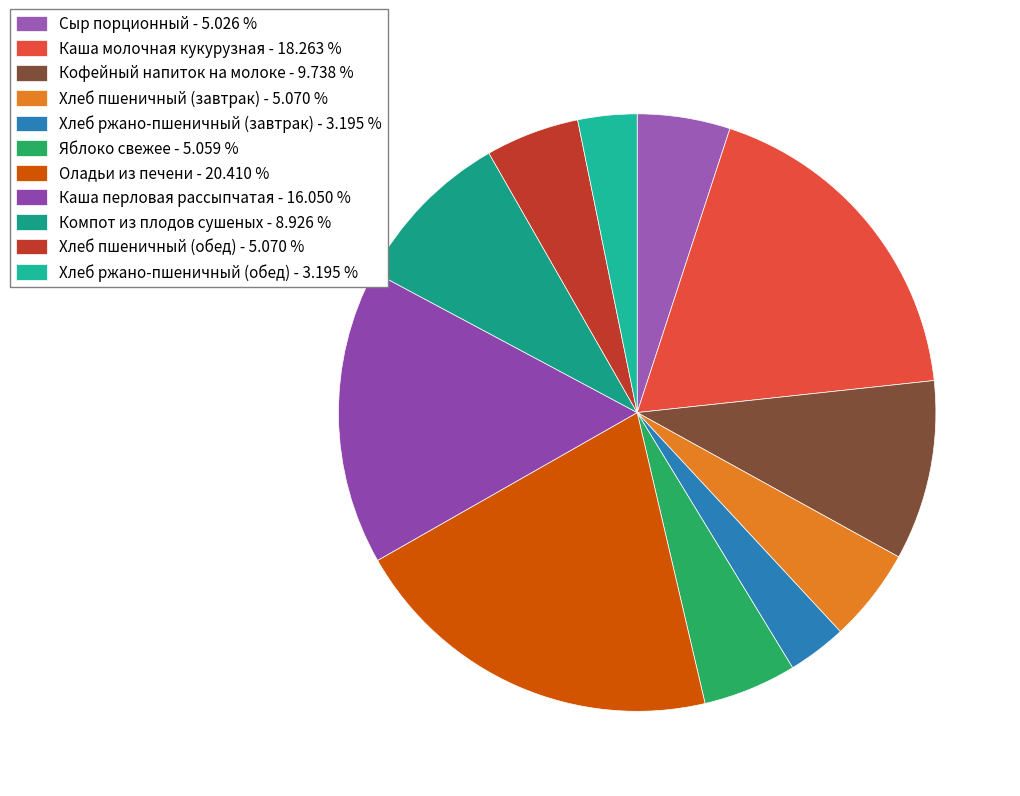

What is the total percentage of Хлеб ржано-пшеничный (обед) and Кофейный напиток на молоке?

12.9%